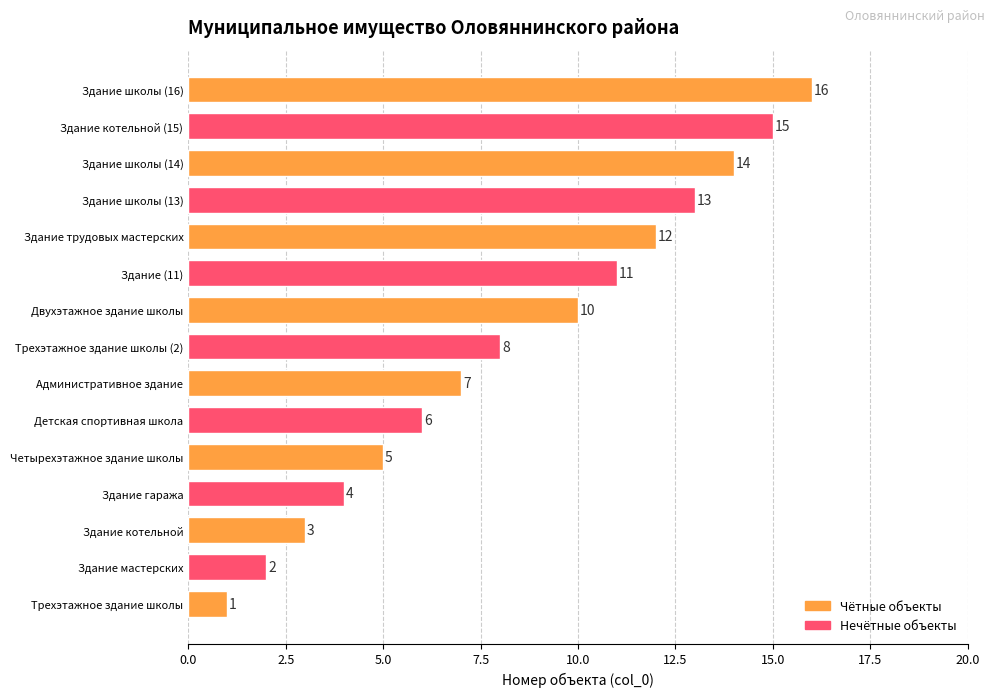

Rank the categories by value from highest to lowest.

Здание школы (16), Здание котельной (15), Здание школы (14), Здание школы (13), Здание трудовых мастерских, Здание (11), Двухэтажное здание школы, Трехэтажное здание школы (2), Административное здание, Детская спортивная школа, Четырехэтажное здание школы, Здание гаража, Здание котельной, Здание мастерских, Трехэтажное здание школы